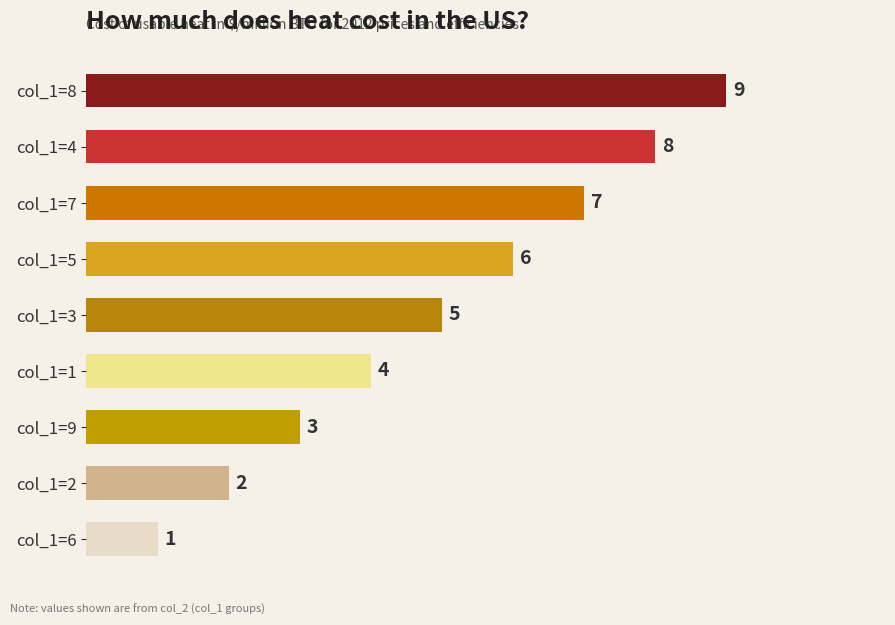

What is the sum of the values at col_1=3 and col_1=2?

7